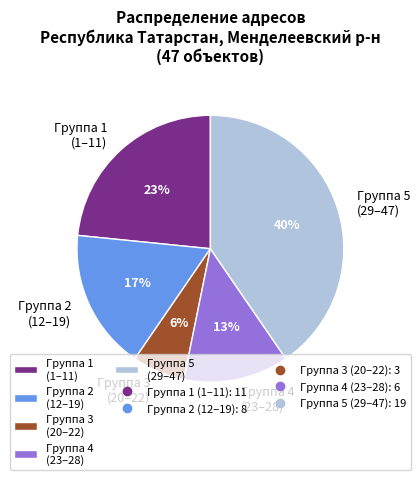

Which slice is the smallest?

Группа 3 (20–22)